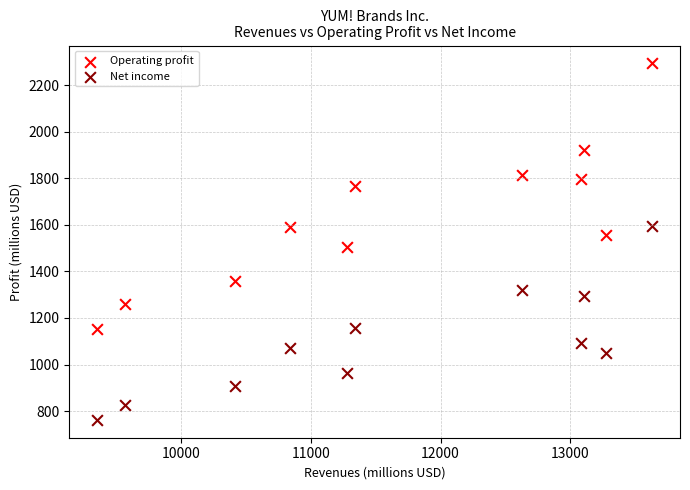

Which series reaches the maximum Y coordinate?

Operating profit